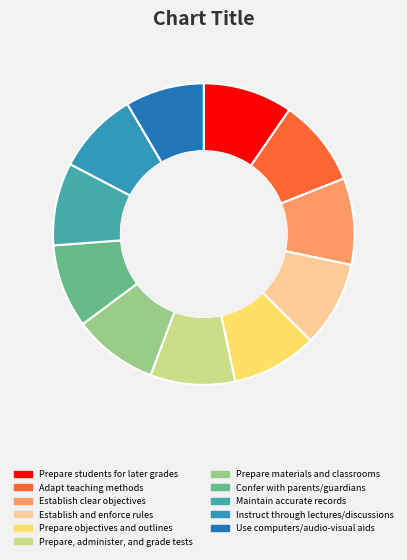

Is there any slice that represents more than half of the pie?

No